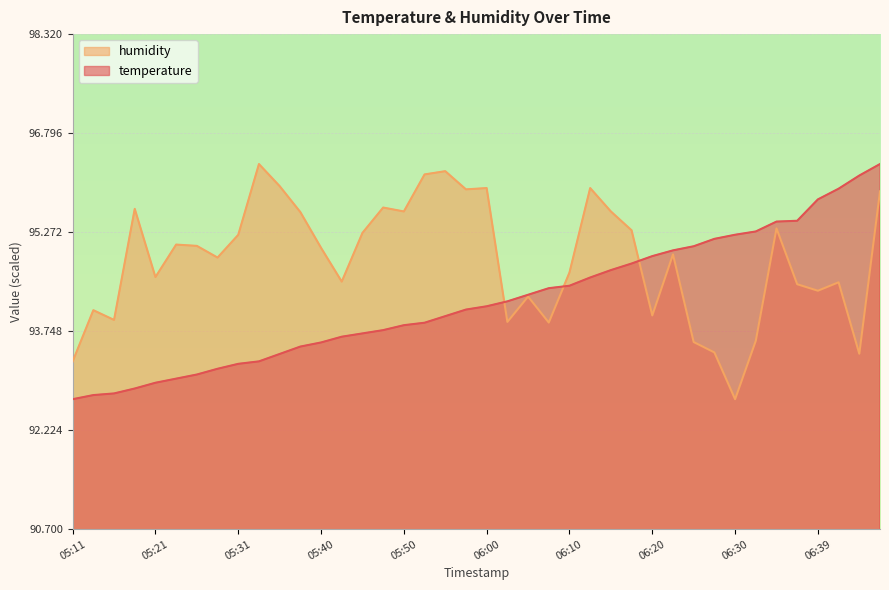

What is the difference between the temperature values at 05:43 and 05:45?

0.1